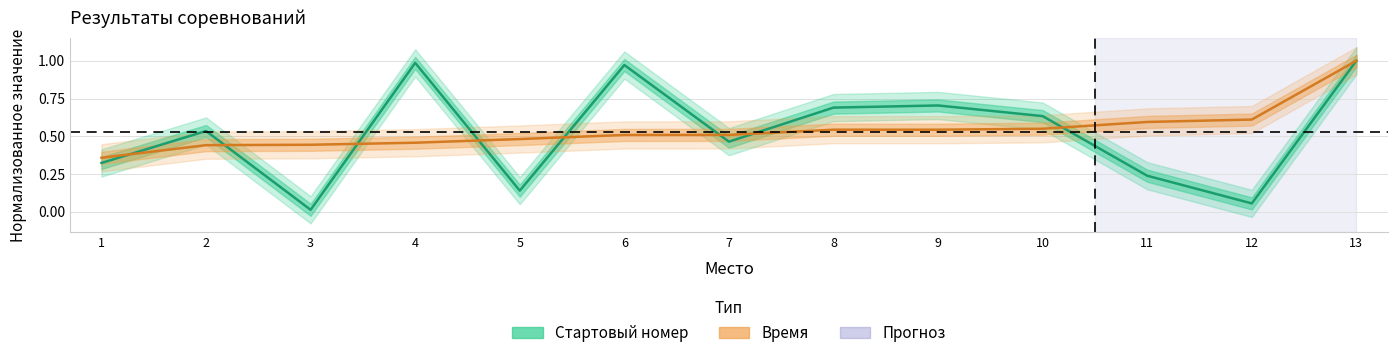

Reading left to right, extract all data points from this chart.

Стартовый номер: 1=0.3	2=0.5	3=0.0	4=1.0	5=0.1	6=1.0	7=0.5	8=0.7	9=0.7	10=0.6	11=0.2	12=0.1	13=1.0
Время: 1=0.4	2=0.4	3=0.4	4=0.5	5=0.5	6=0.5	7=0.5	8=0.5	9=0.5	10=0.6	11=0.6	12=0.6	13=1.0